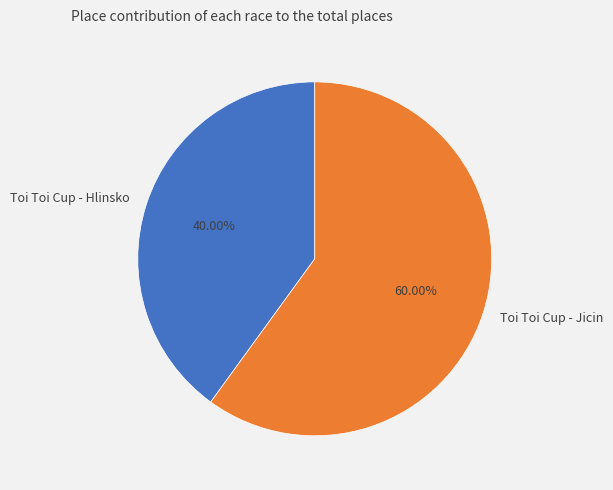

The Toi Toi Cup - Hlinsko slice represents 40% of the pie. True or false?

True